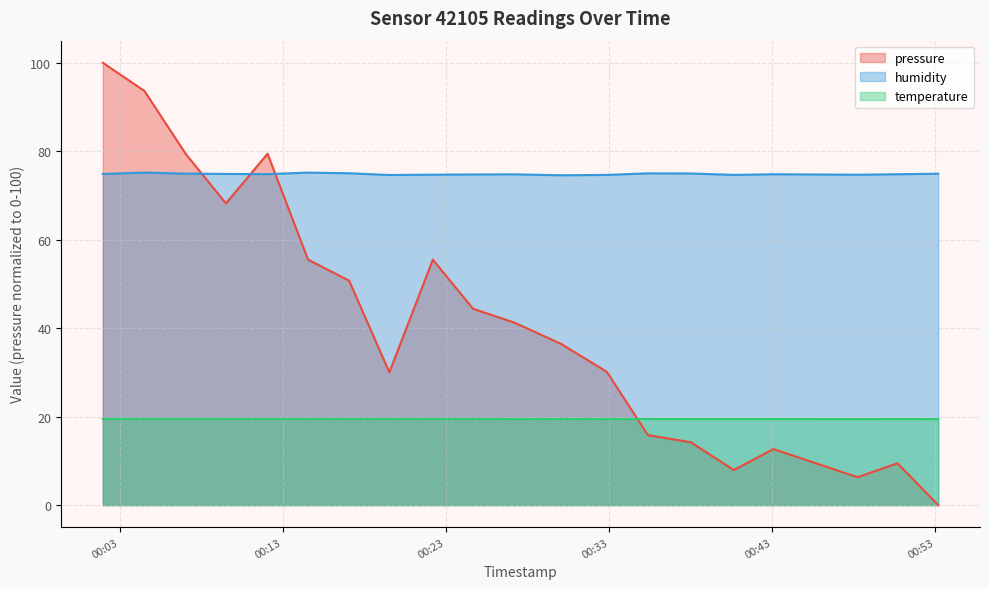

How many distinct data groups are displayed?

3